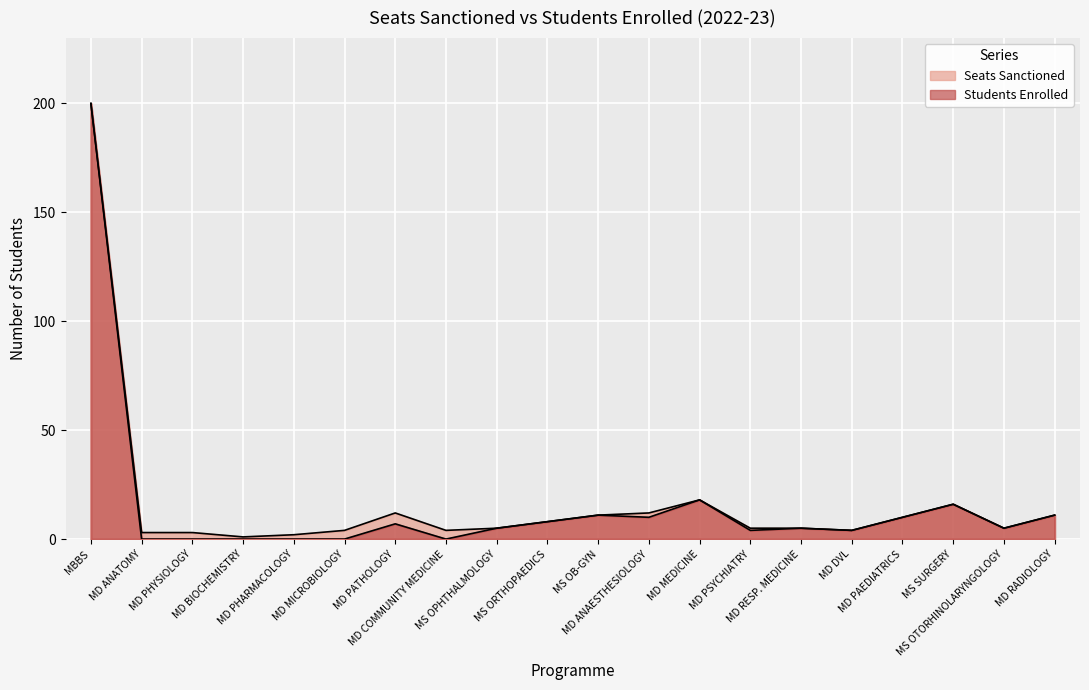

Is it true that Seats Sanctioned equals 5 at MD PSYCHIATRY?

True